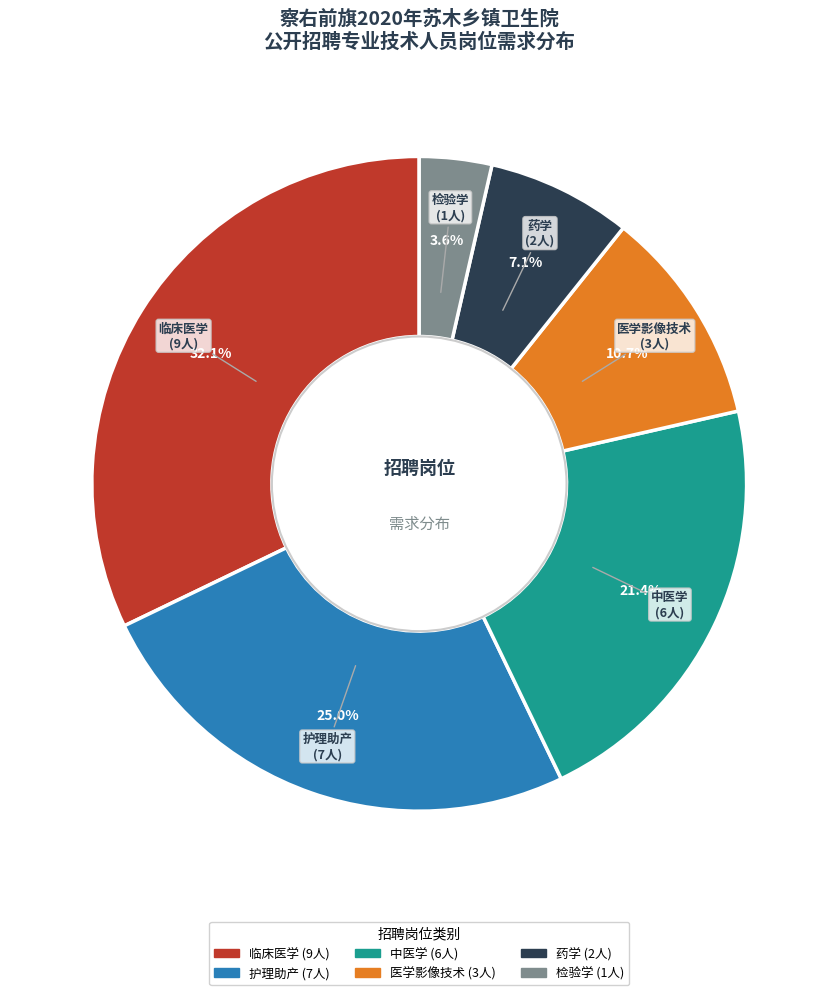

How many segments does this pie chart have?

6